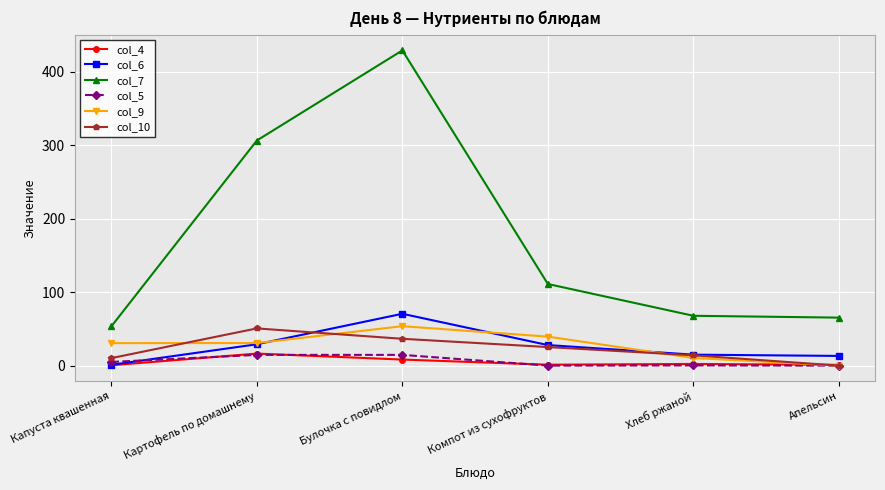

What is the difference between the col_9 values at Апельсин and Хлеб ржаной?

10.4